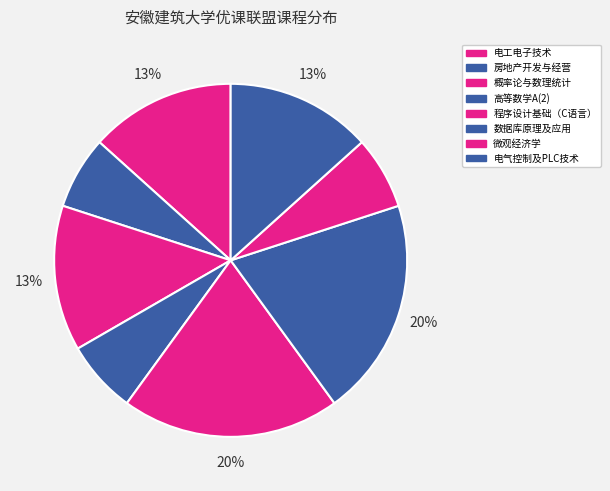

What is the change in value from 概率论与数理统计 to 微观经济学?

-1